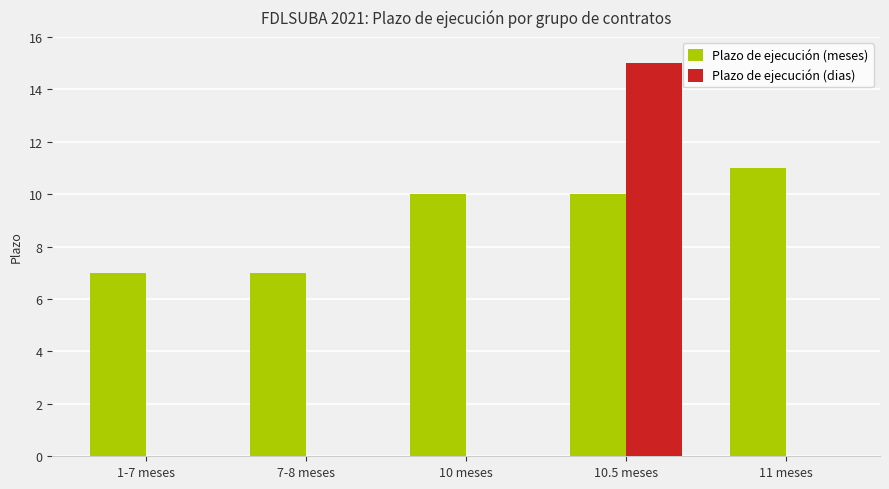

The Plazo de ejecución (dias) series shows 5 at 11 meses. True or false?

False